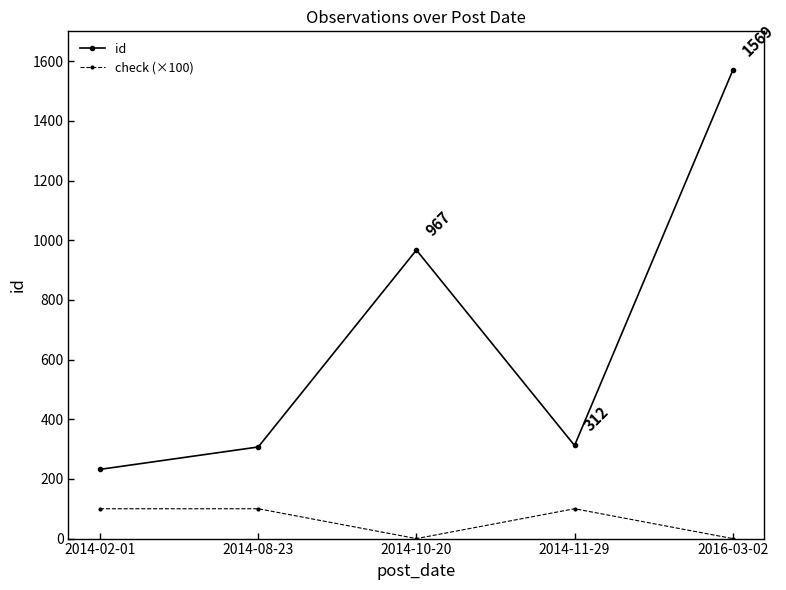

Rank the series by their maximum value, from highest to lowest.

id, check (×100)